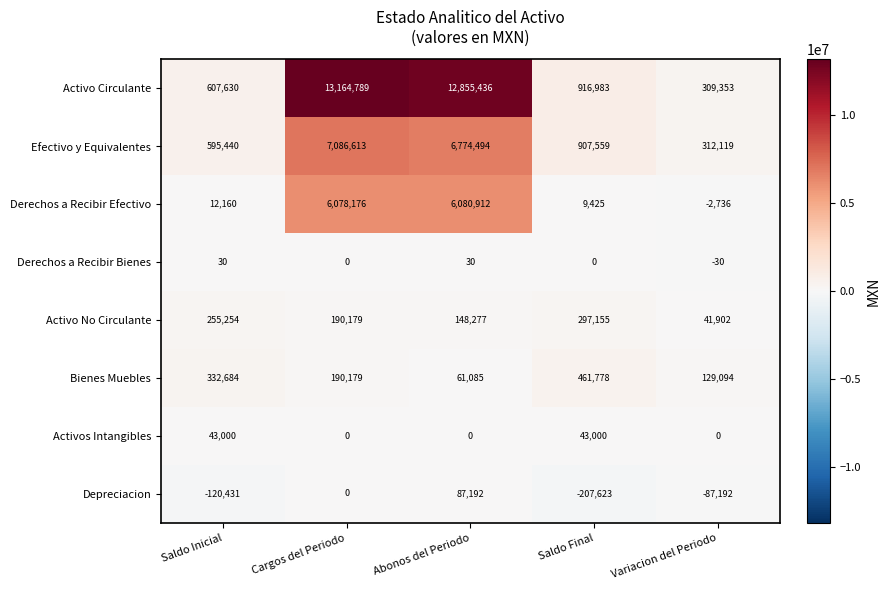

At Variacion del Periodo, list the series in order from largest to smallest.

Efectivo y Equivalentes, Activo Circulante, Bienes Muebles, Activo No Circulante, Activos Intangibles, Derechos a Recibir Bienes, Derechos a Recibir Efectivo, Depreciacion